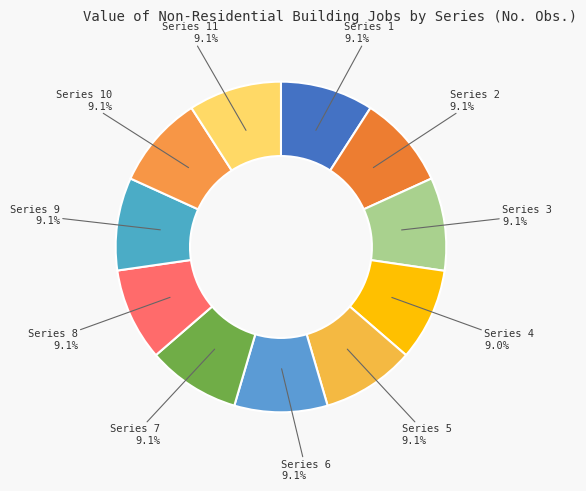

How many segments does this pie chart have?

11